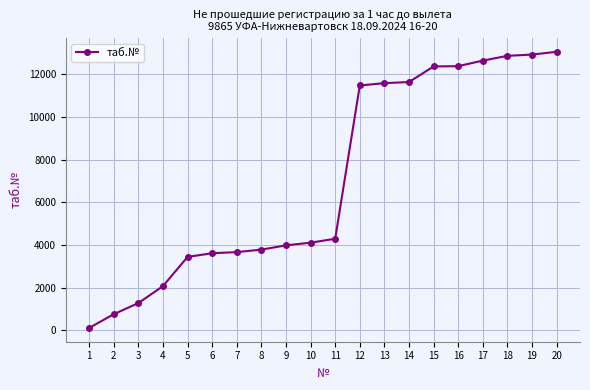

What is the difference between the maximum and minimum values?

12938